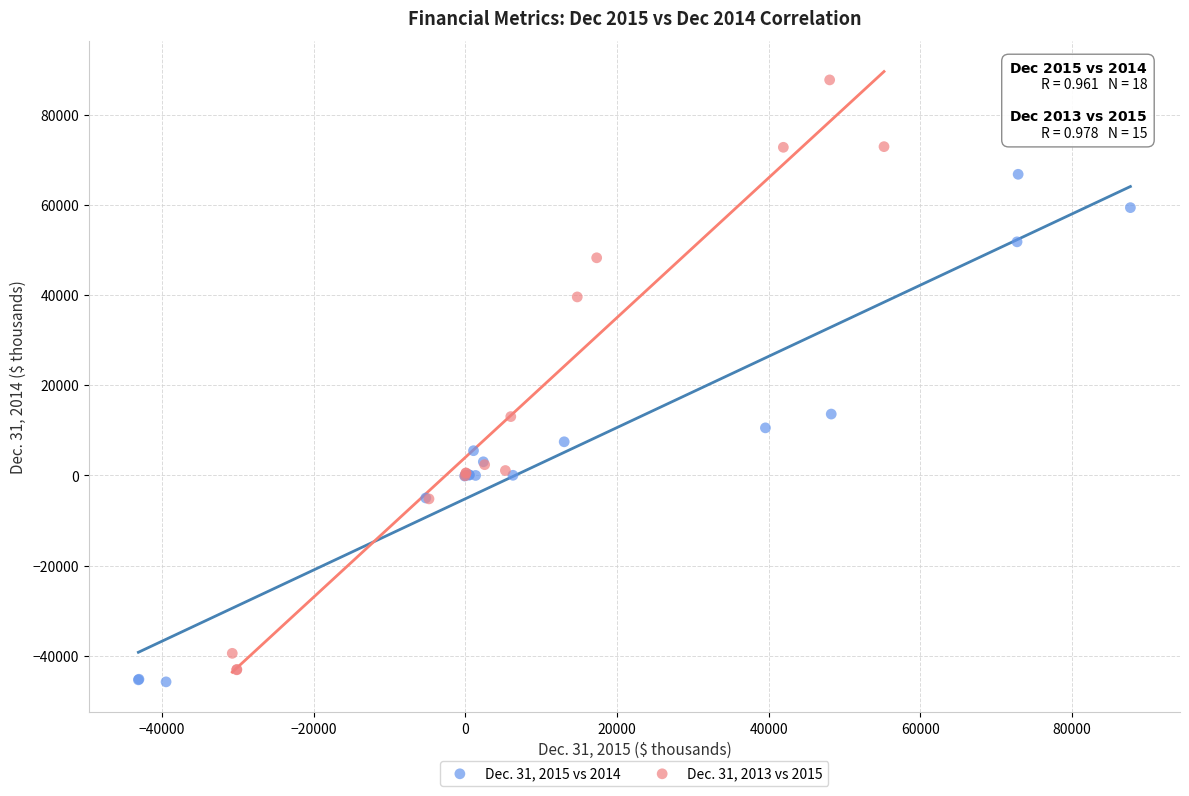

Which series contains the highest Y value?

Dec. 31, 2013 vs 2015